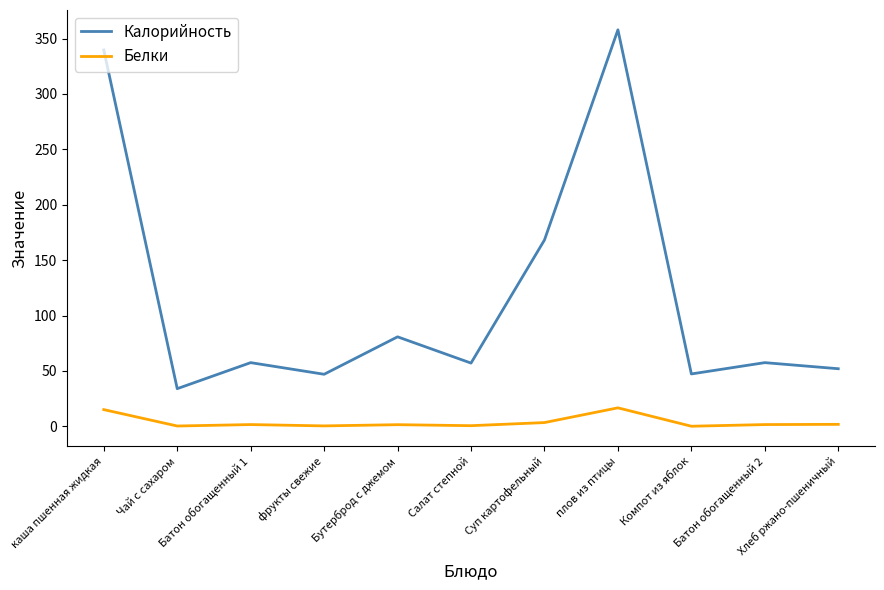

What are all the series names shown in the legend?

Калорийность, Белки